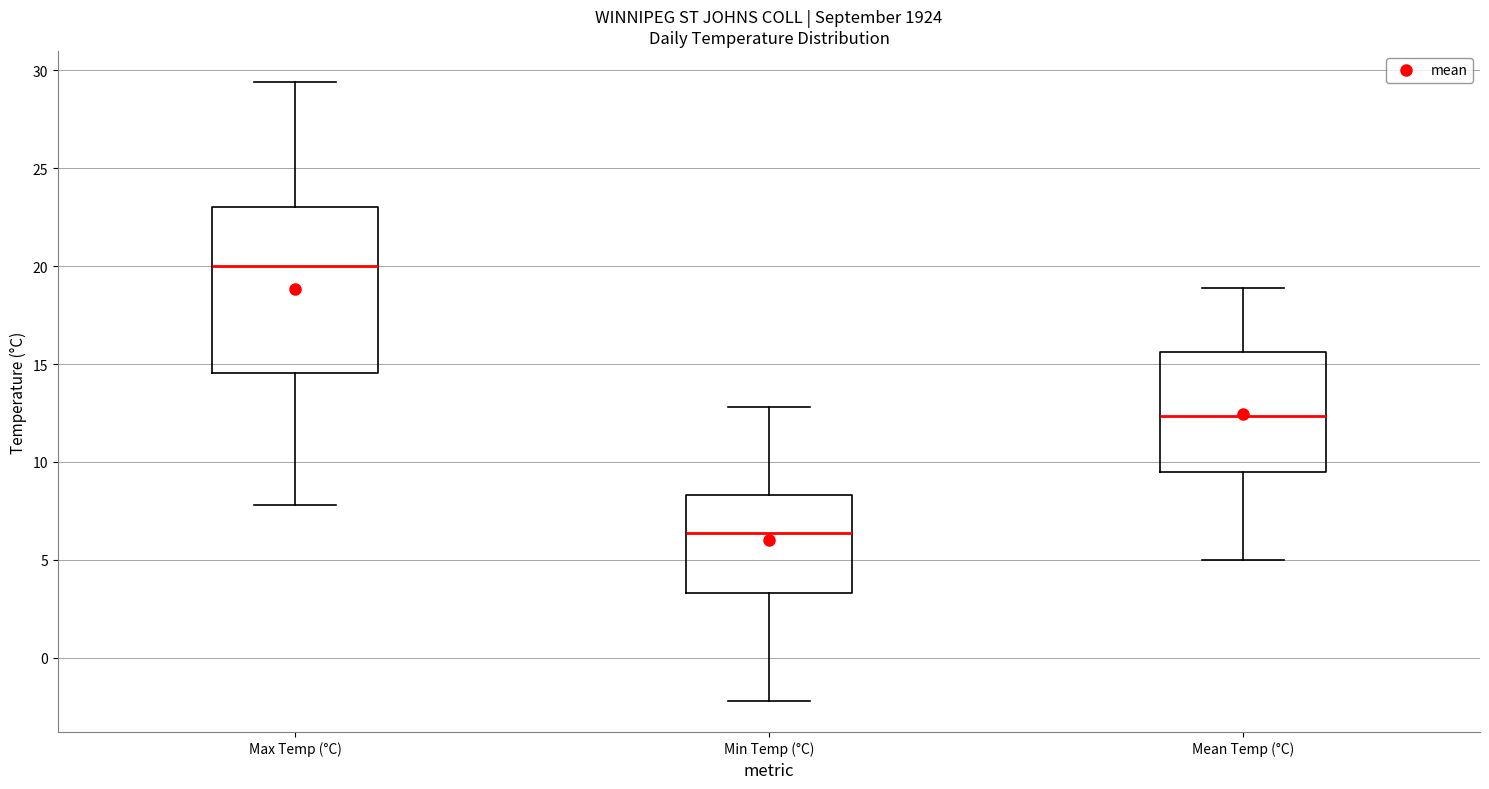

Which box's median line is the lowest?

Min Temp (°C)